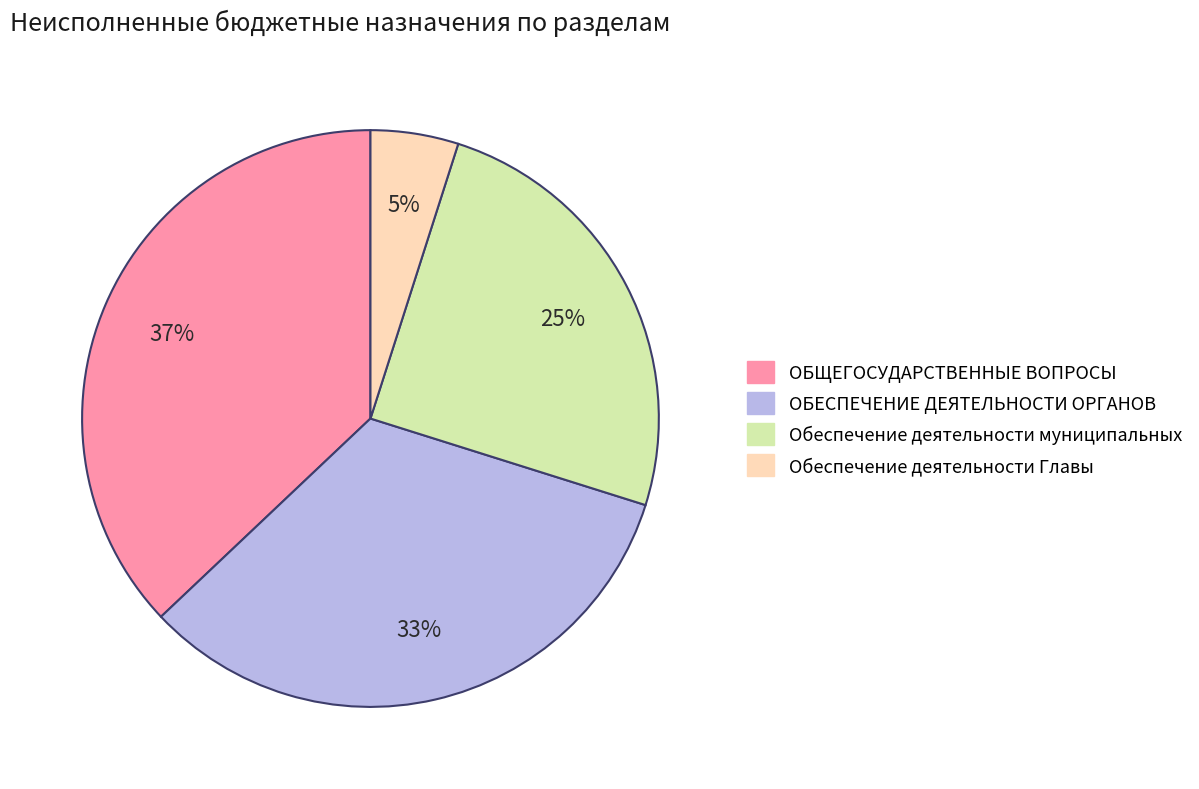

To the nearest percent, what is the difference between the largest and smallest slice percentages?

32%